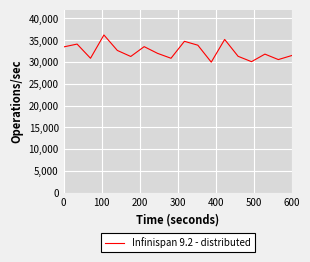

What is the minimum value shown in the chart?

29984.6